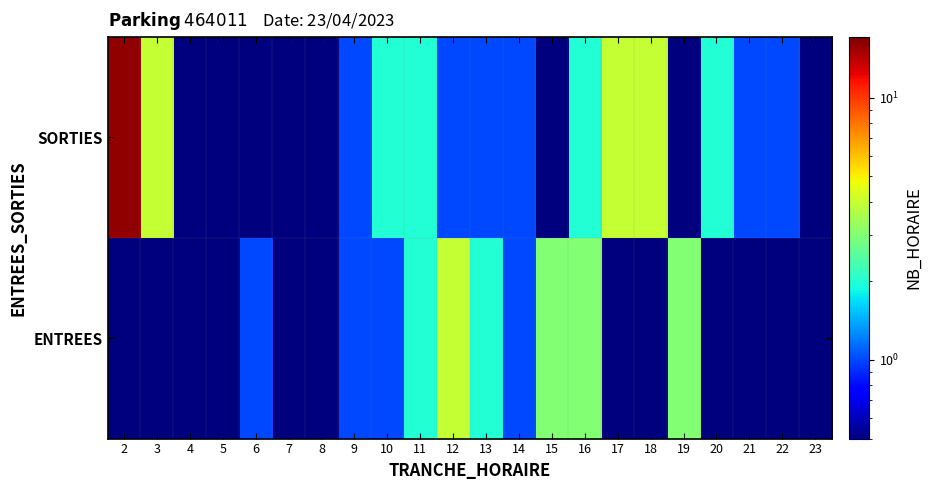

Reading left to right, list all the values displayed in this chart.

ENTREES: 2=0.1	3=0.1	4=0.1	5=0.1	6=1.0	7=0.1	8=0.1	9=1.0	10=1.0	11=2.0	12=4.0	13=2.0	14=1.0	15=3.0	16=3.0	17=0.1	18=0.1	19=3.0	20=0.1	21=0.1	22=0.1	23=0.1
SORTIES: 2=16.0	3=4.0	4=0.1	5=0.1	6=0.1	7=0.1	8=0.1	9=1.0	10=2.0	11=2.0	12=1.0	13=1.0	14=1.0	15=0.1	16=2.0	17=4.0	18=4.0	19=0.1	20=2.0	21=1.0	22=1.0	23=0.1